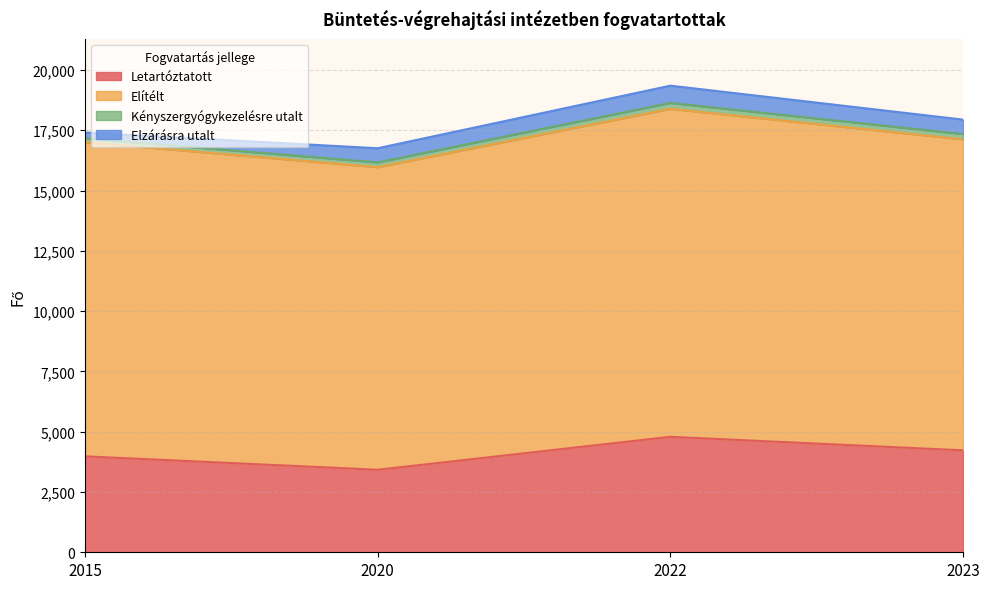

At which category does the chart reach its peak across all series?

2022